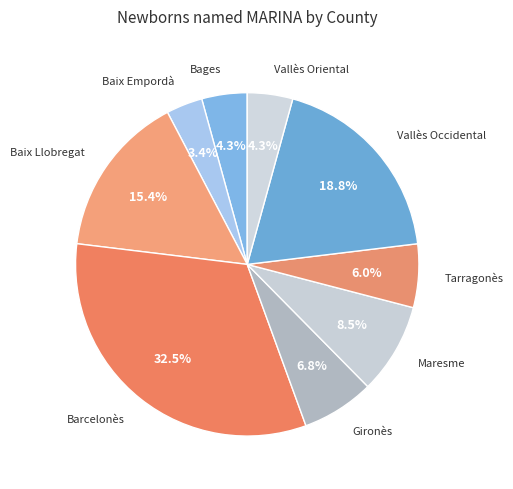

What is the largest slice in the pie chart?

Barcelonès